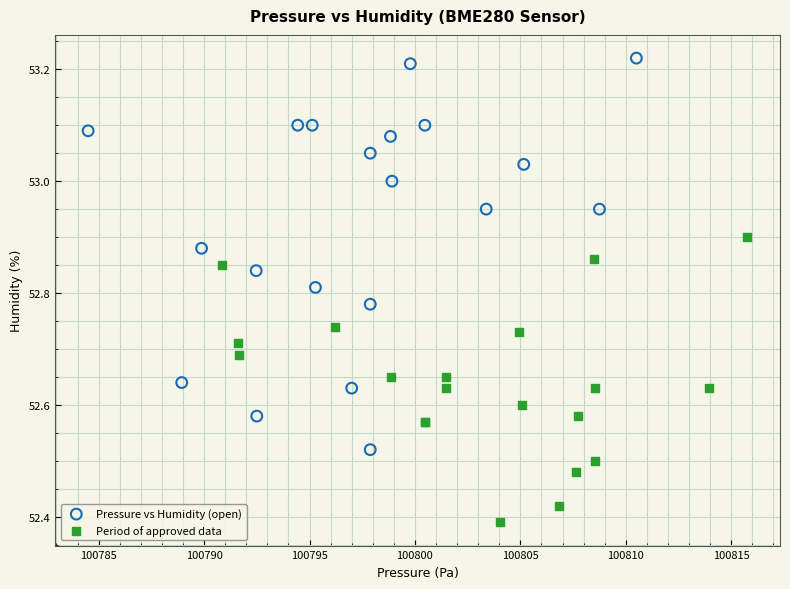

Which series has the largest Y range (max minus min)?

Pressure vs Humidity (open)